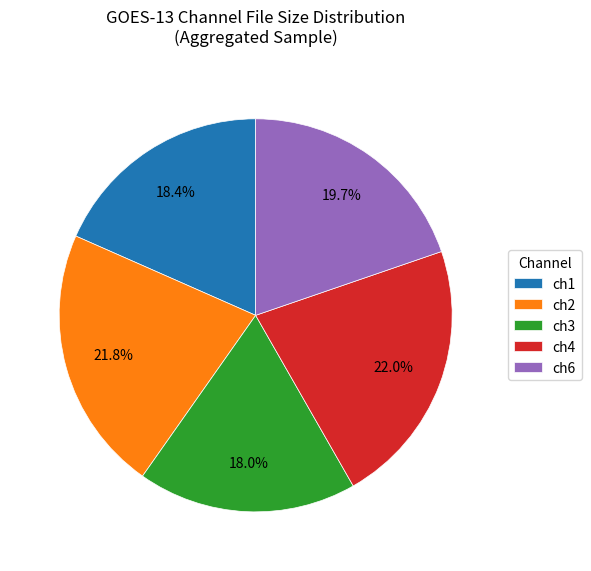

Is there a majority slice in this chart?

No